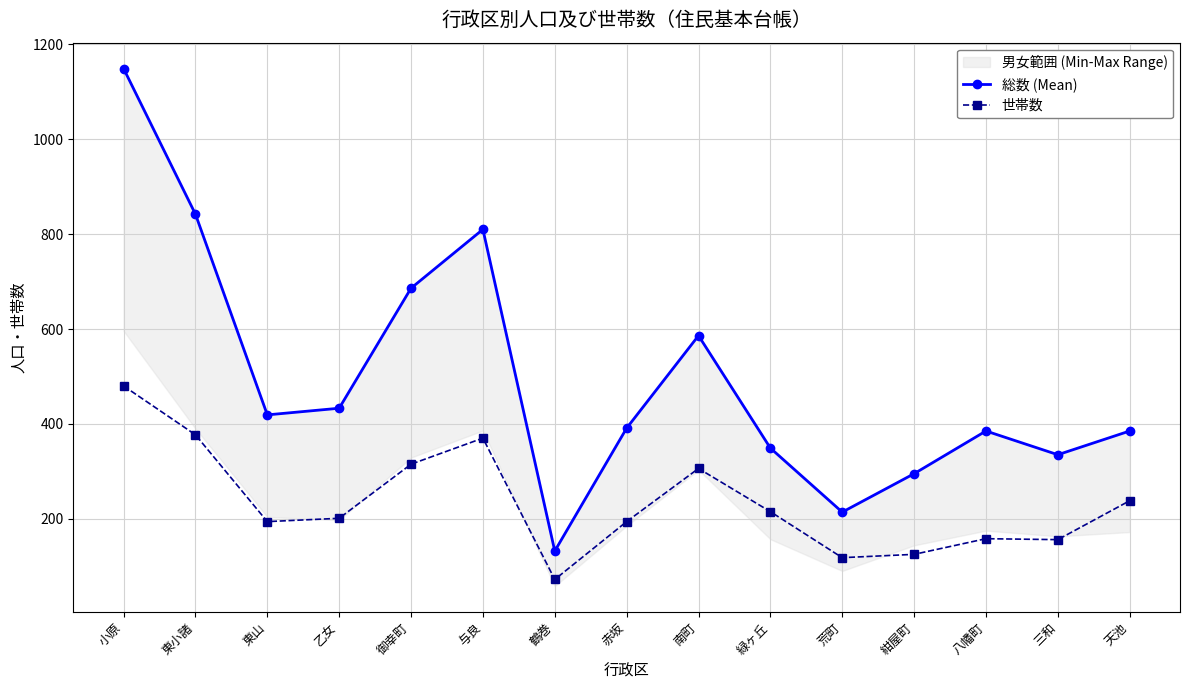

What is the smallest value displayed?

72